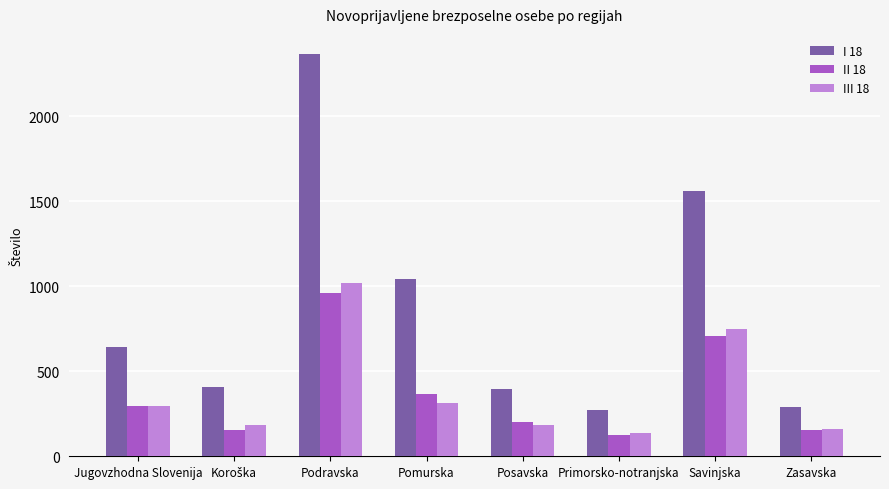

At Podravska, list the series in order from largest to smallest.

I 18, III 18, II 18